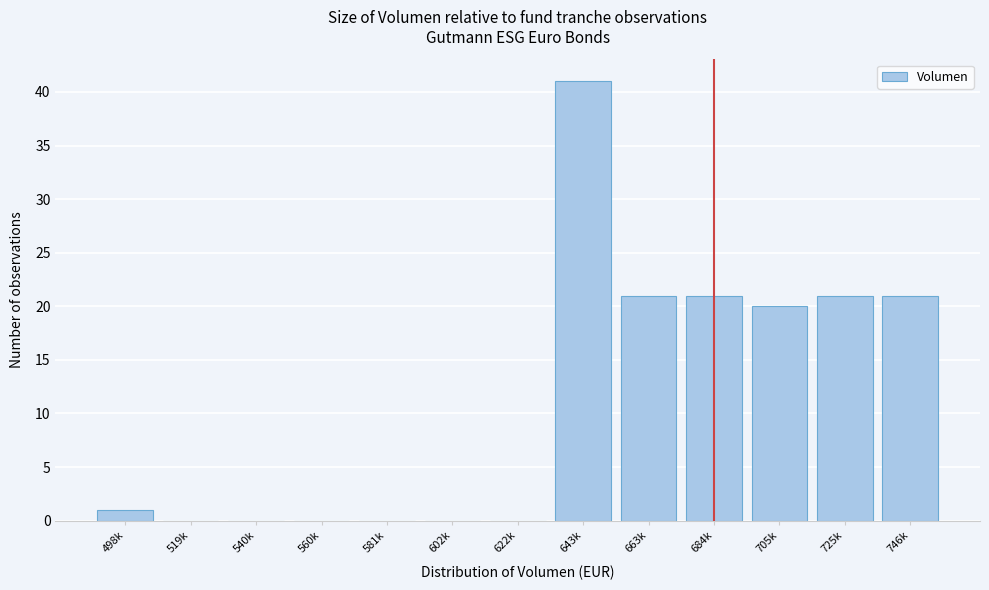

Reading left to right, list all the values displayed in this chart.

498k=1	519k=0	540k=0	560k=0	581k=0	602k=0	622k=0	643k=41	663k=21	684k=21	705k=20	725k=21	746k=21